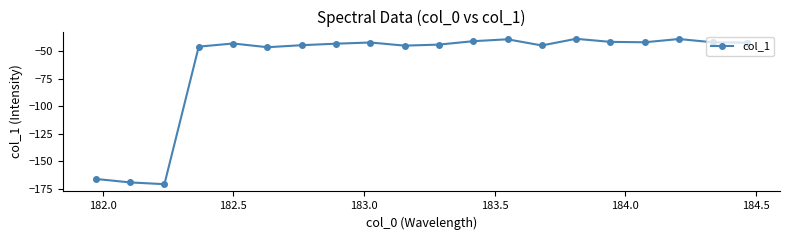

How many interior local peaks (higher than both neighbors) does the data have?

5